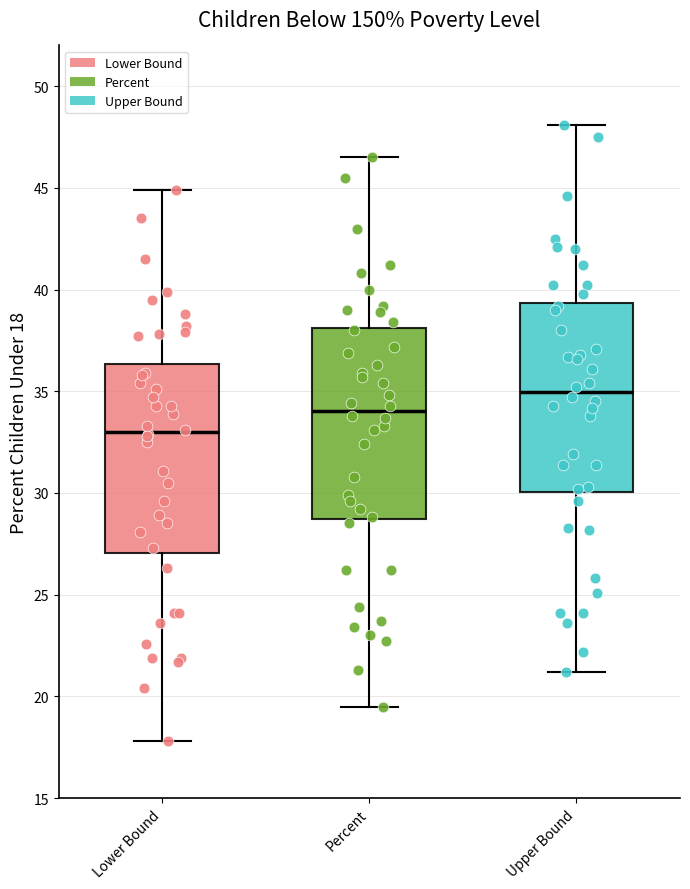

Where does the median line of the box for Upper Bound sit on the y-axis? The values are not printed on the chart, so give them approximately, as read against the axis.

35.0